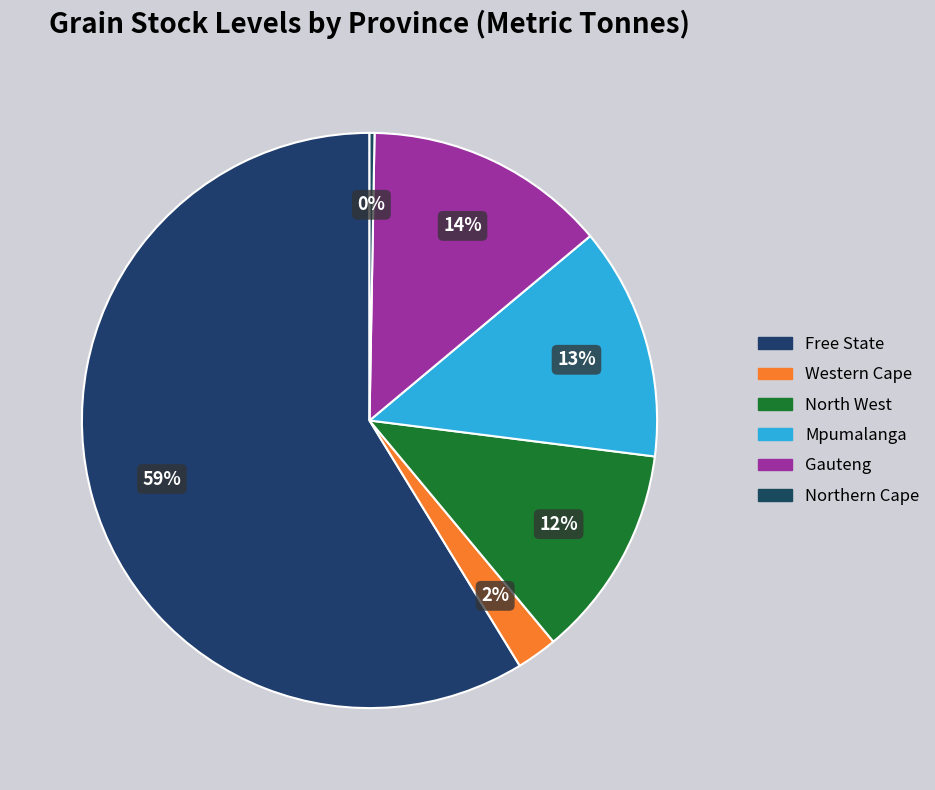

To the nearest percent, what is the average slice percentage?

17%